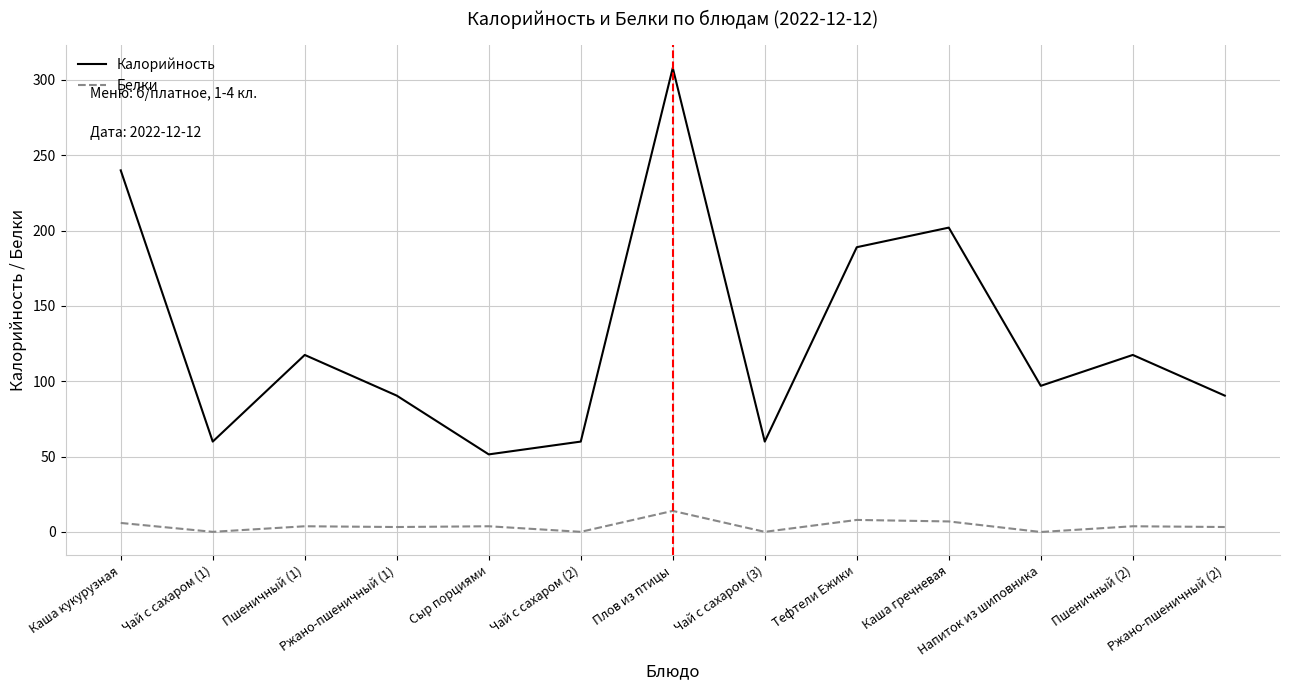

Which series has the widest spread of values?

Калорийность